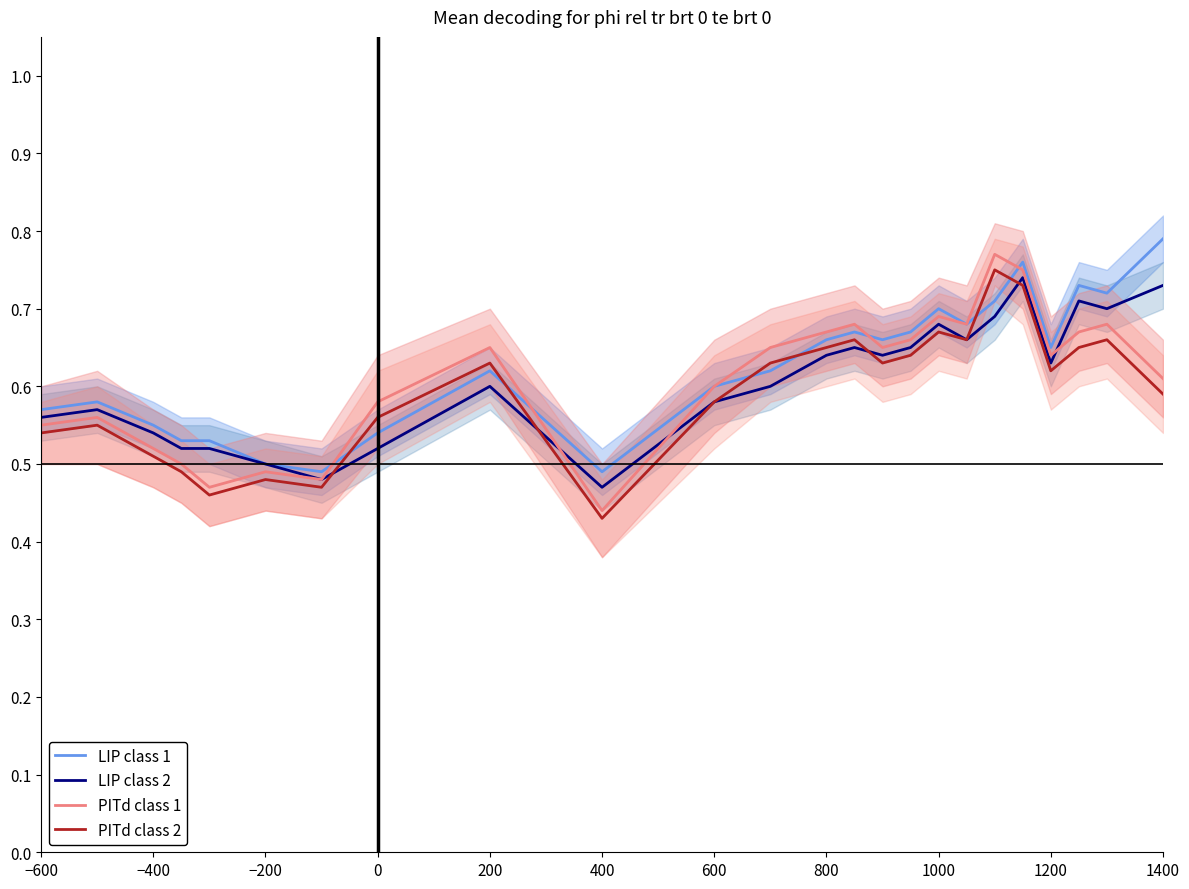

The value of LIP class 2 at 200 is 0.6. True or false?

True